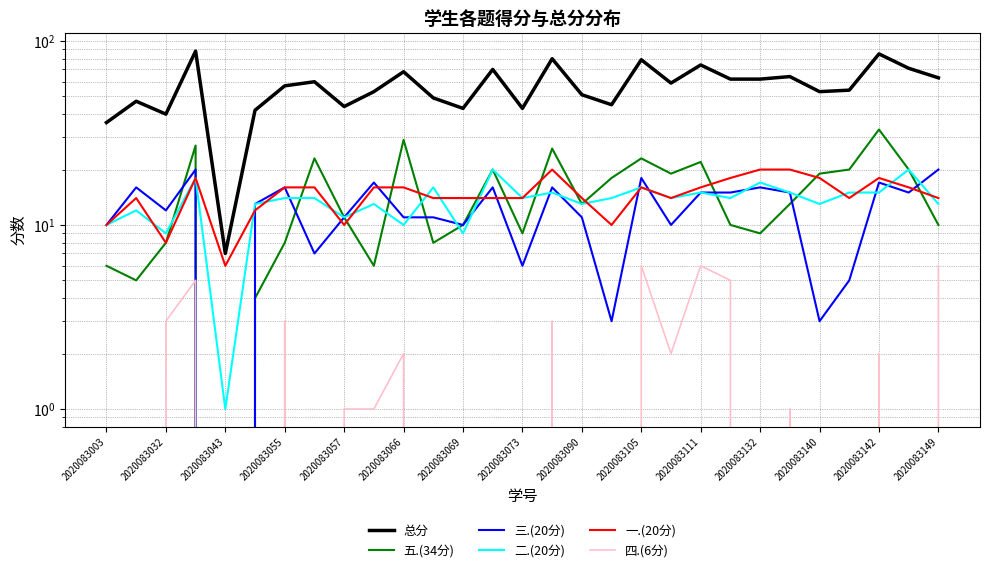

True or false: 五.(34分) and 四.(6分) intersect in this chart.

False